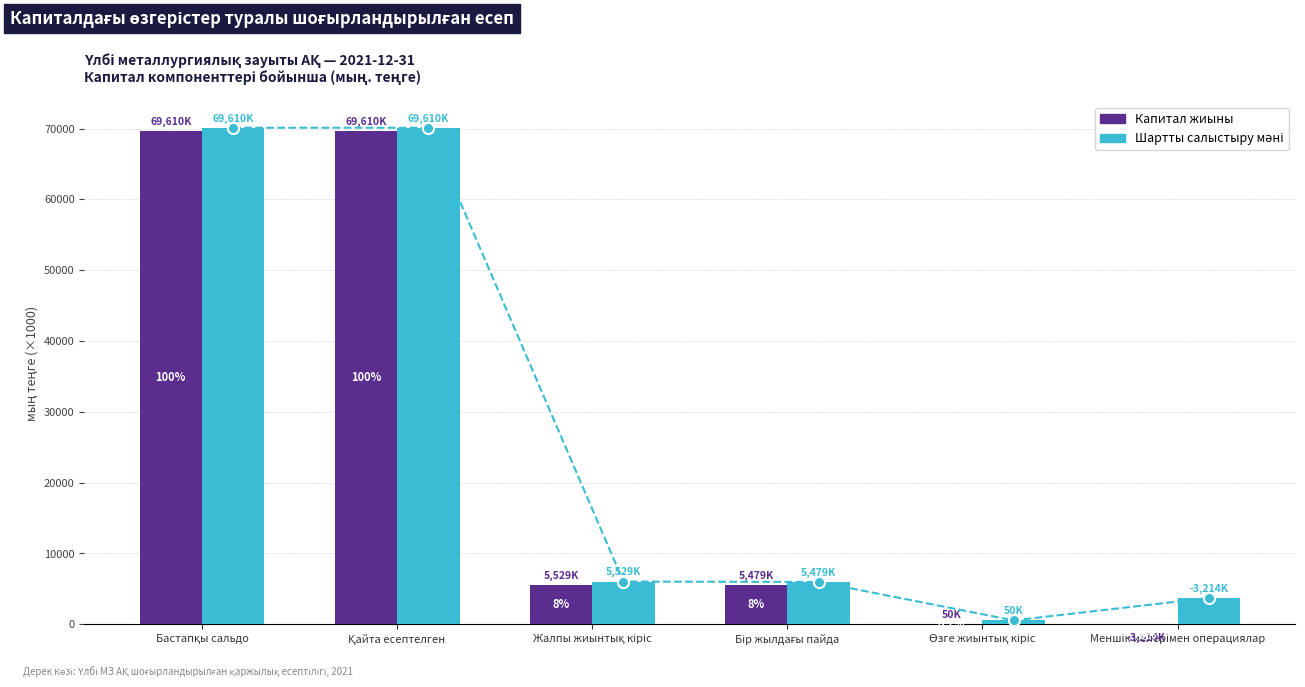

What position from the left is Жалпы жиынтық кіріс?

3